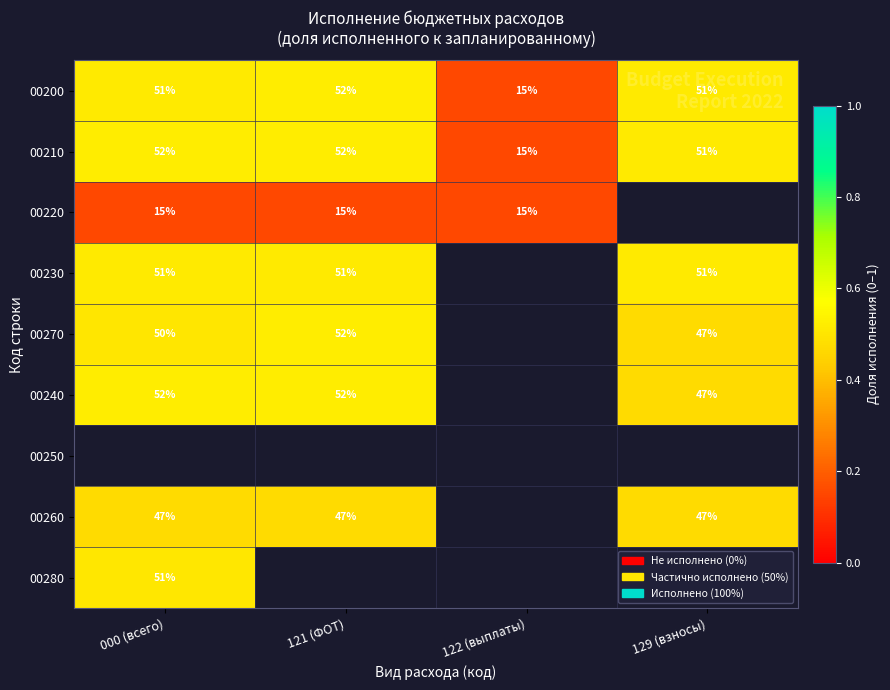

At which category does the chart reach its minimum across all series?

122 (выплаты)